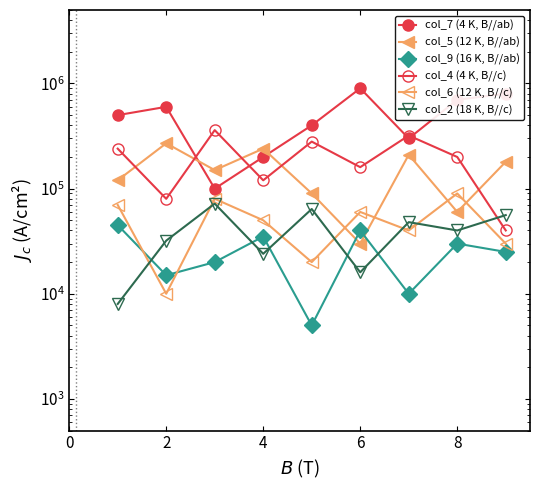

List the series in order of their peak value, highest first.

col_7 (4 K, B//ab), col_4 (4 K, B//c), col_5 (12 K, B//ab), col_6 (12 K, B//c), col_2 (18 K, B//c), col_9 (16 K, B//ab)